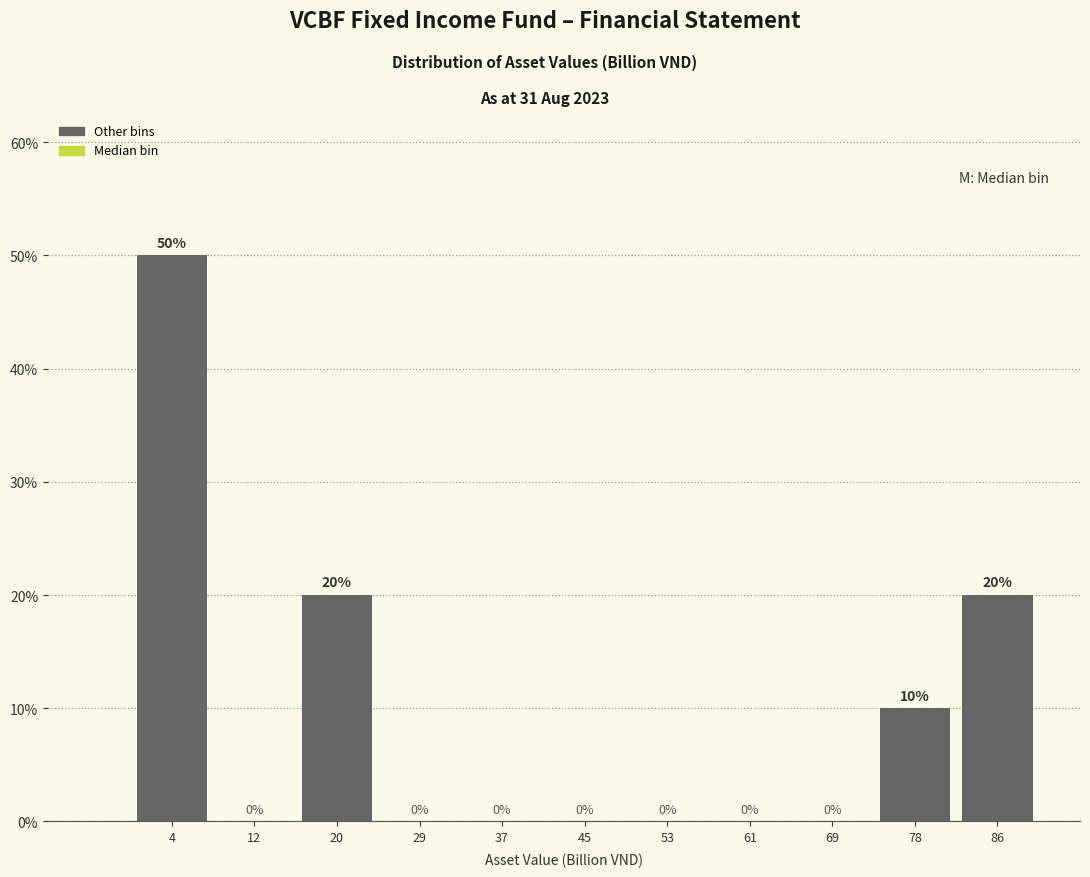

Over which range of the x-axis is the bar tallest?

0 to 8